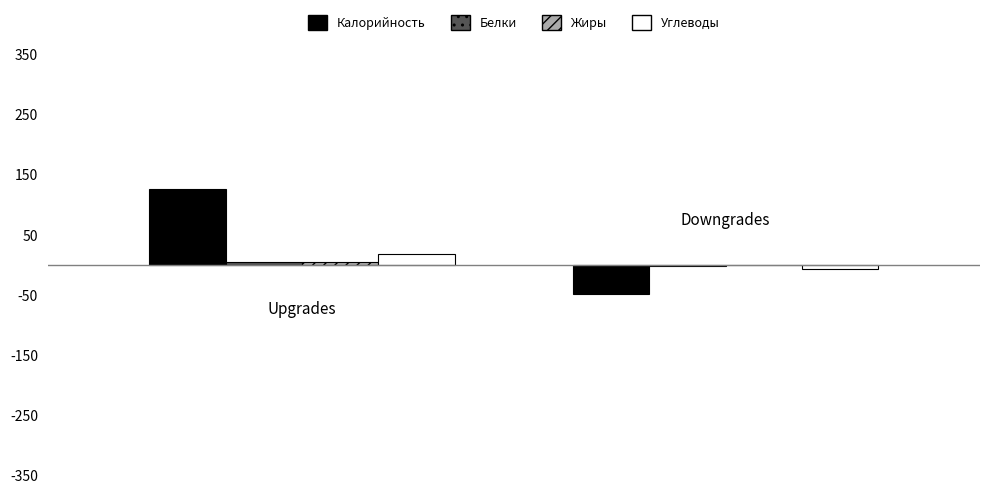

Which series has the largest total across all categories?

Калорийность